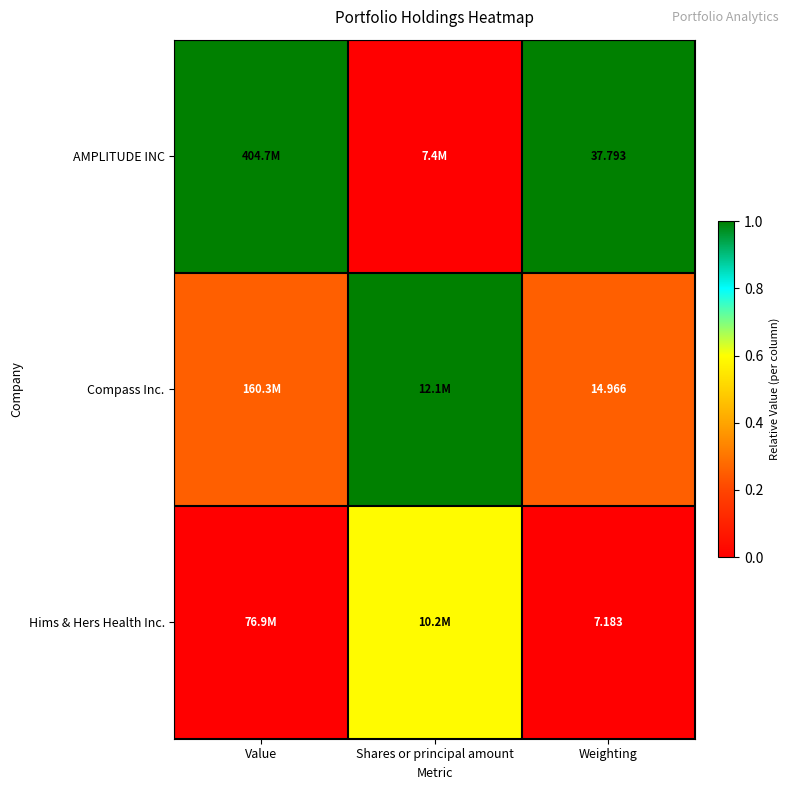

Rank the series at Weighting from lowest to highest value.

Hims & Hers Health Inc., Compass Inc., AMPLITUDE INC